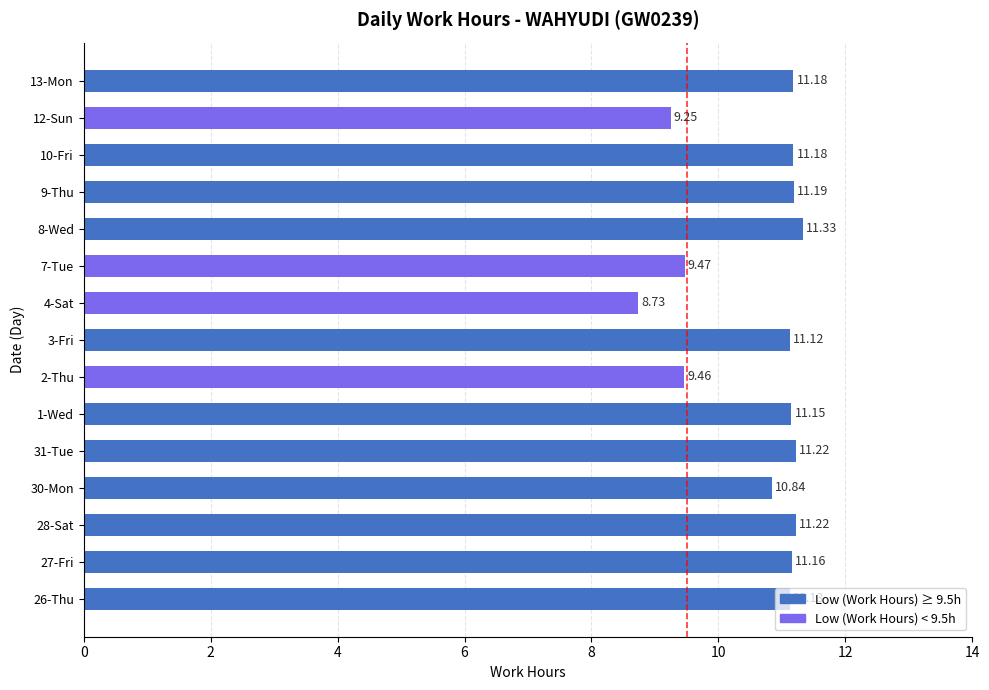

What is the sum of the values at 1-Wed and 26-Thu?

22.3